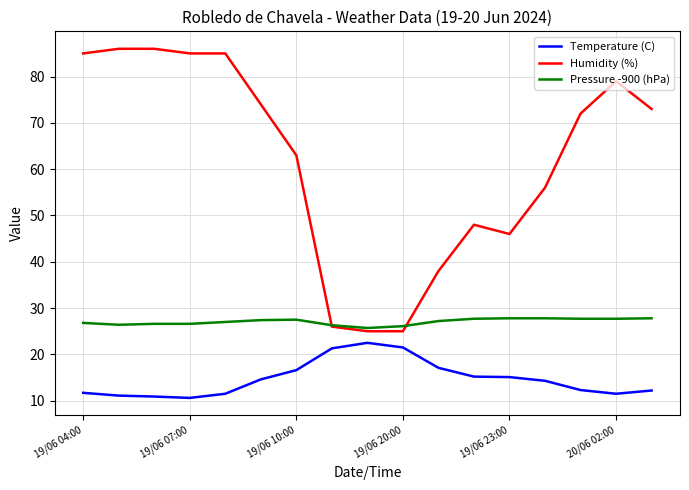

List the series in order of their overall mean, highest first.

Humidity (%), Pressure -900 (hPa), Temperature (C)